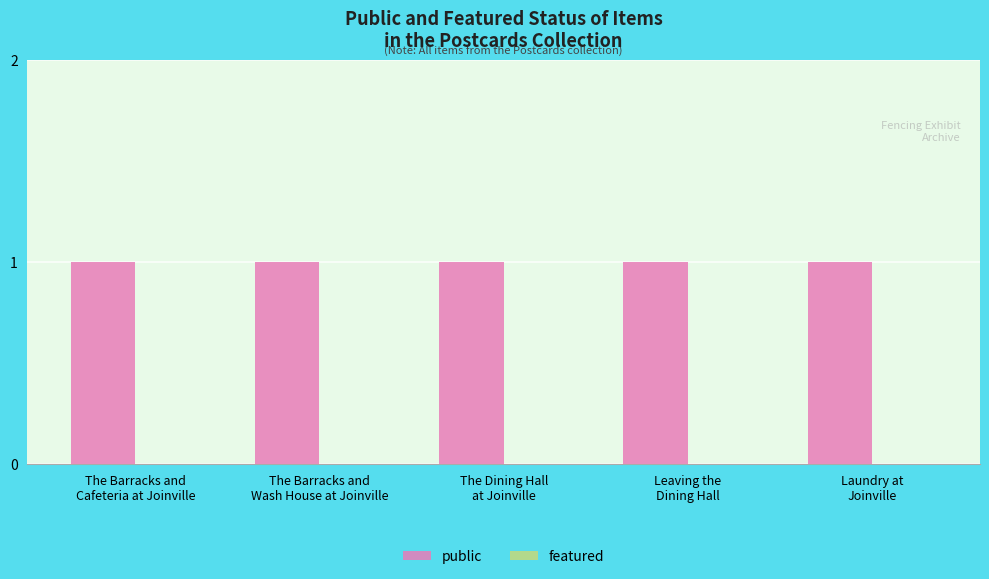

What is the label of the 1st bar from the left?

The Barracks and
Cafeteria at Joinville